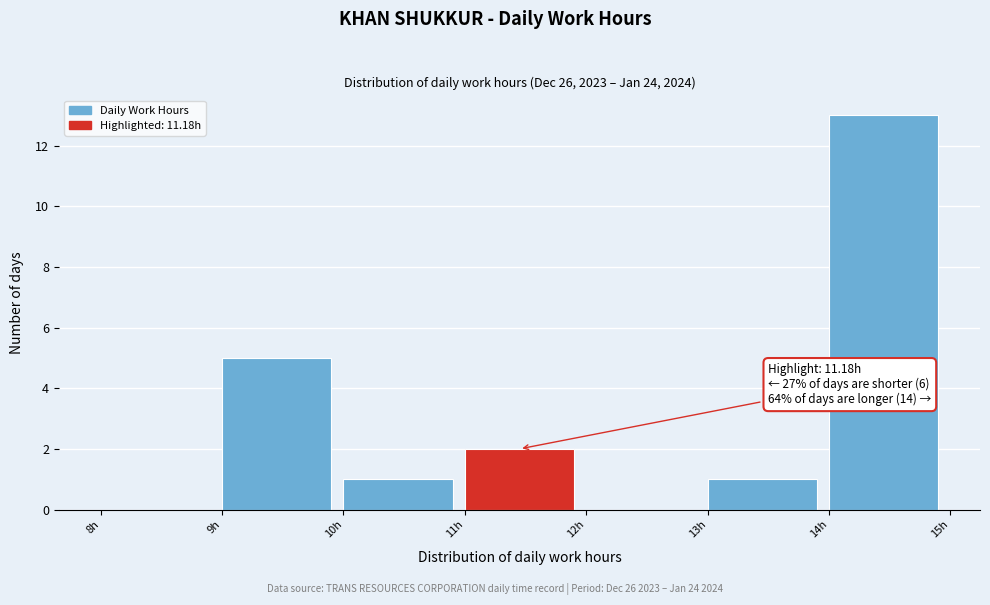

Which range on the x-axis has the tallest bar?

14 to 15